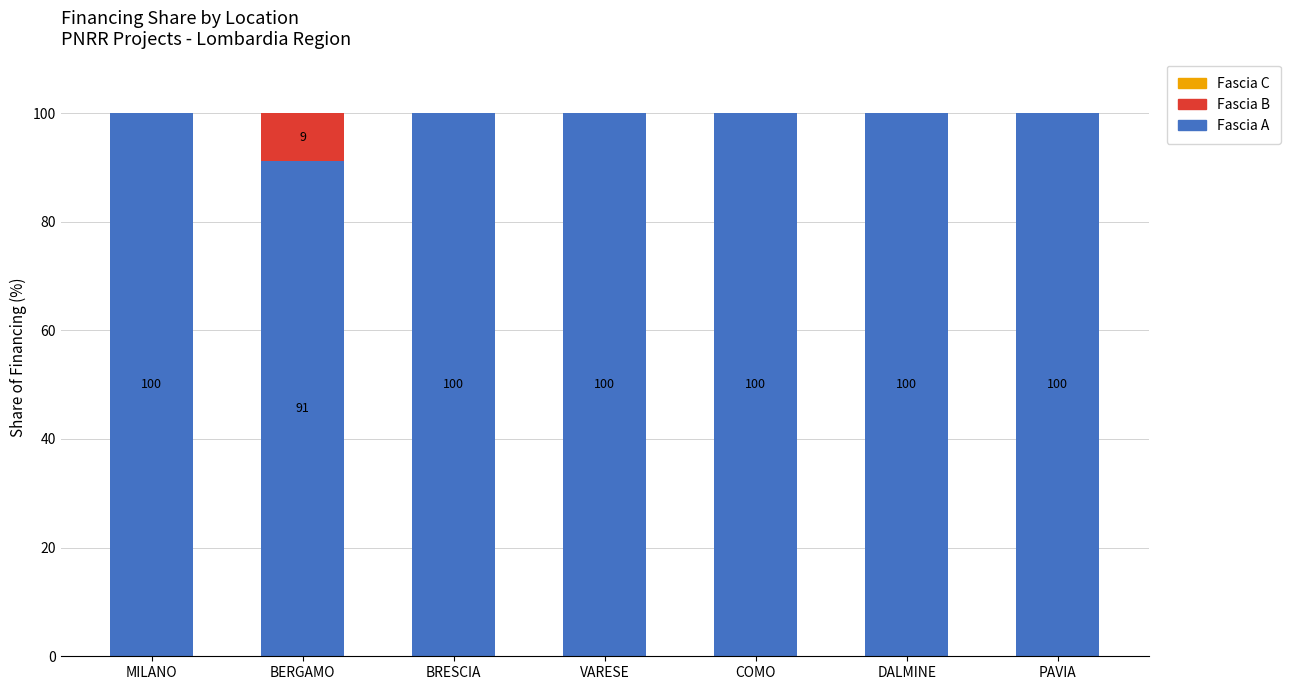

Where is Fascia A nearest to the value 95?

BERGAMO